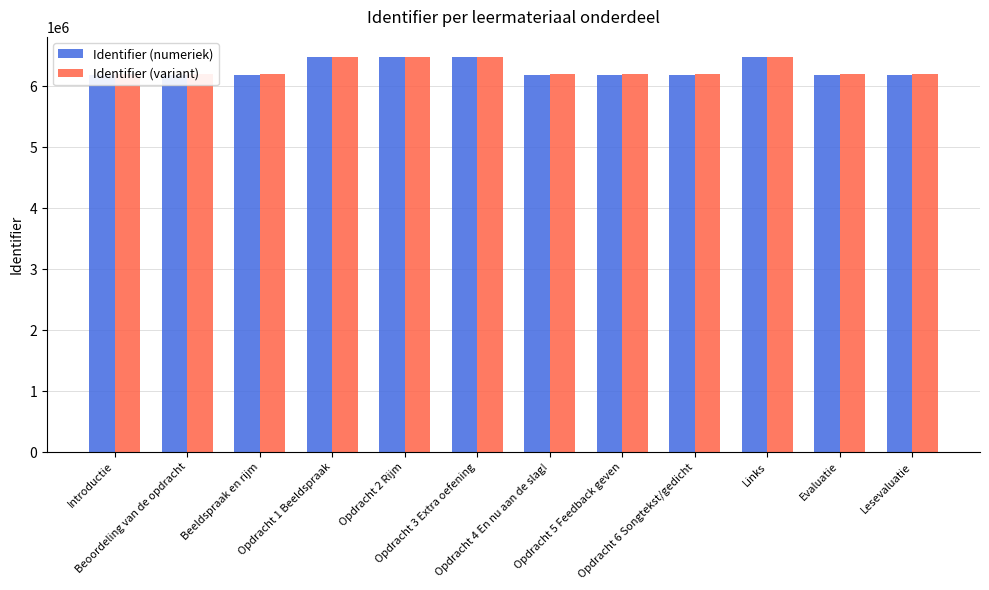

List the series in order of their peak value, lowest first.

Identifier (numeriek), Identifier (variant)